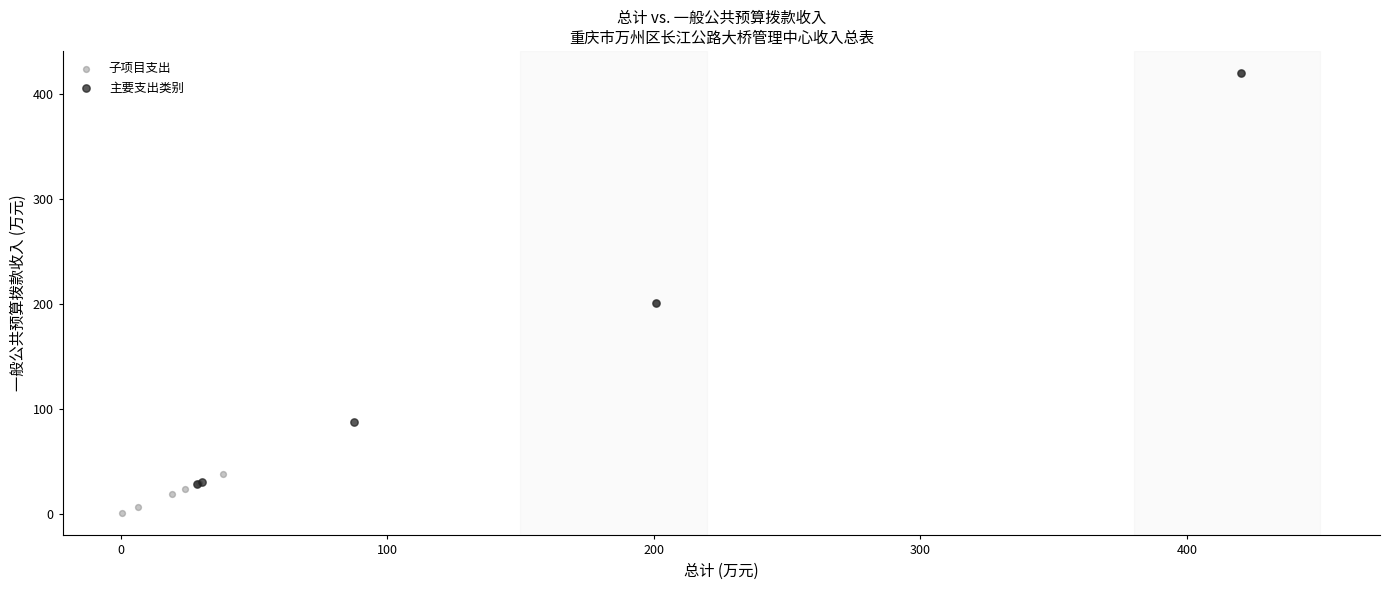

Which series has the largest Y range (max minus min)?

子项目支出